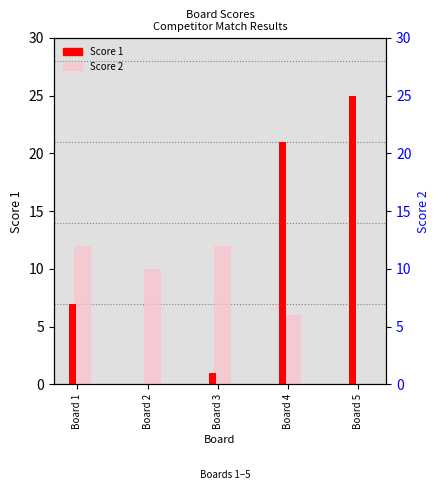

At which label is Score 2 closest to 6?

Board 4